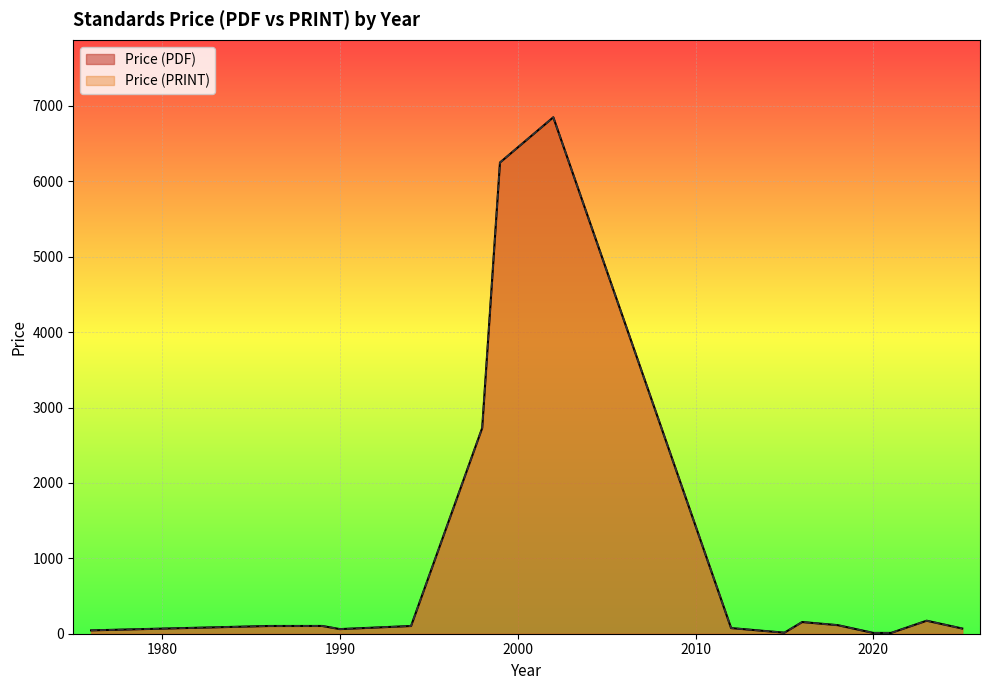

True or false: Price (PRINT) has more than 1 points higher than both neighbors.

True